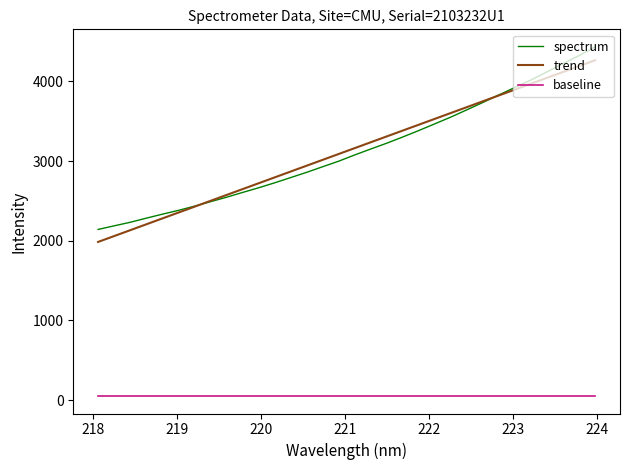

Which series has the largest range (max minus min)?

spectrum